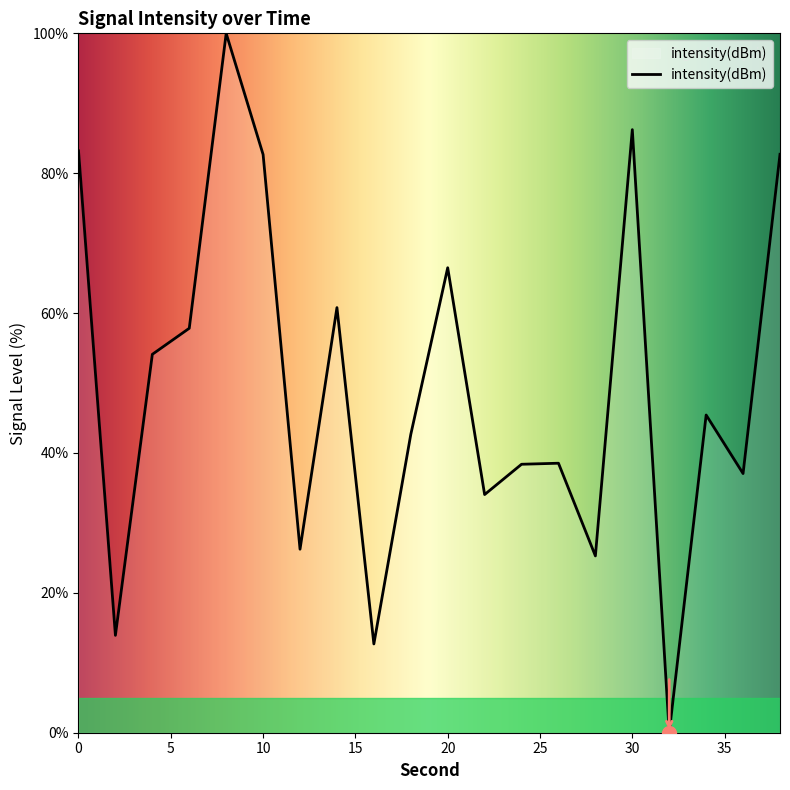

What is the maximum value shown in the chart?

100.0